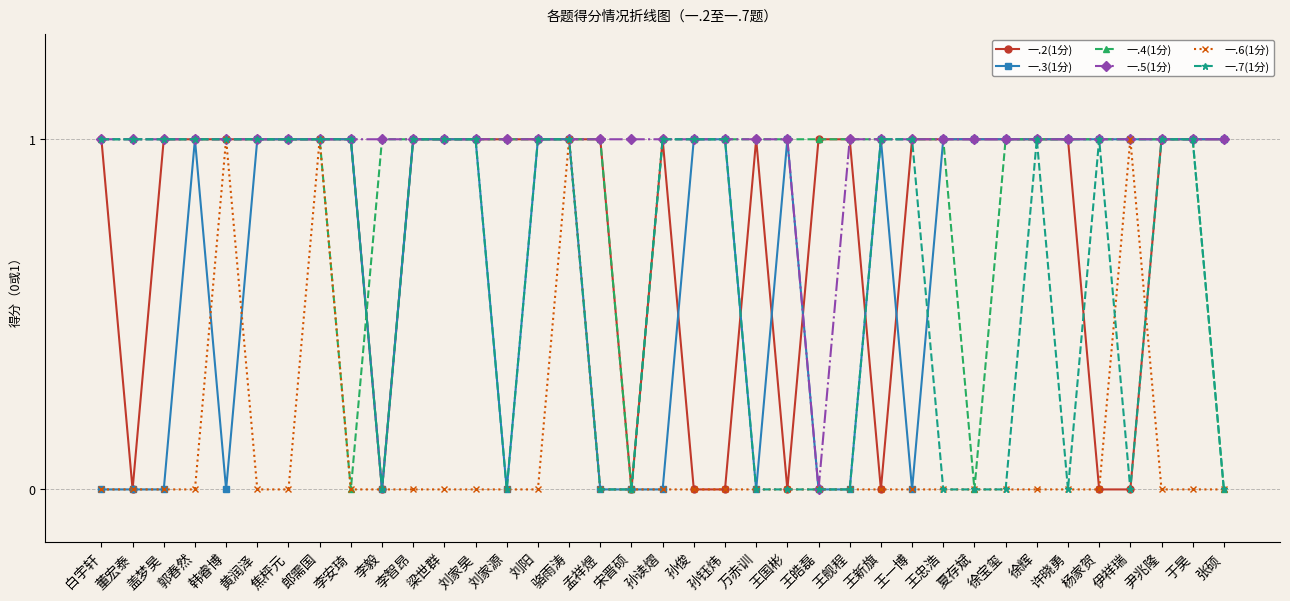

True or false: 一.3(1分) has more than 2 interior local peaks.

True